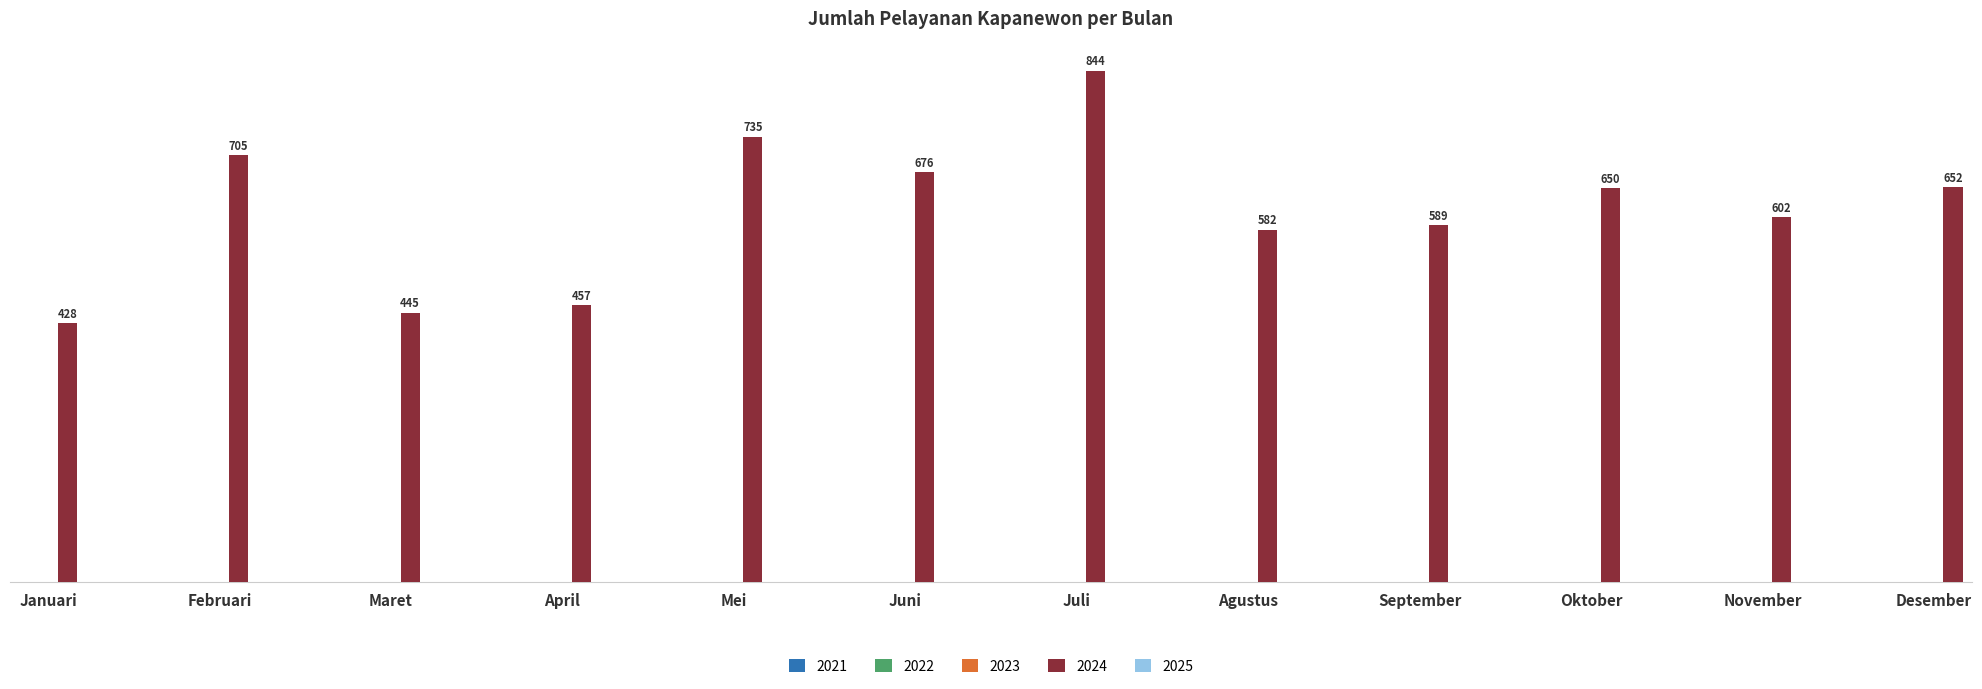

What is the sum of the values at Januari and Desember?

1080